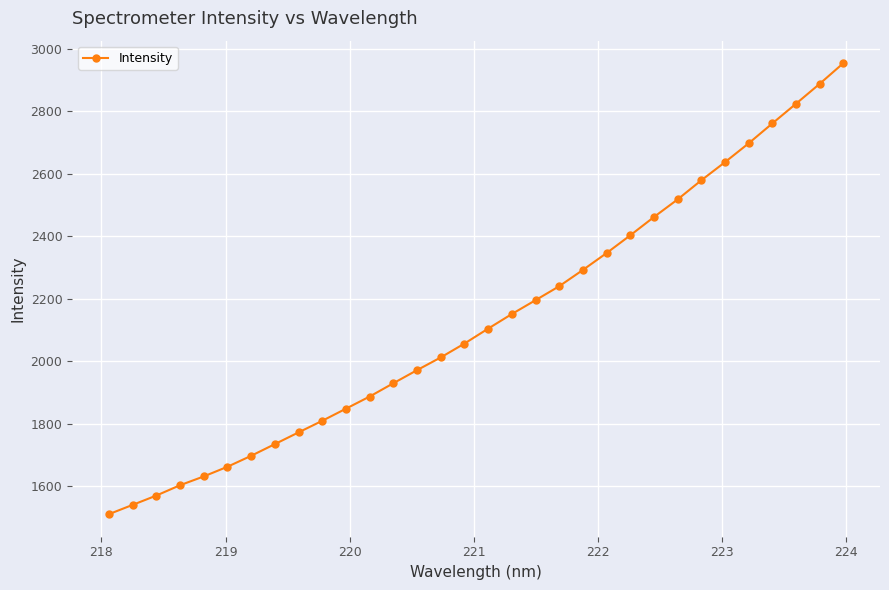

Does the chart have visible grid lines?

Yes